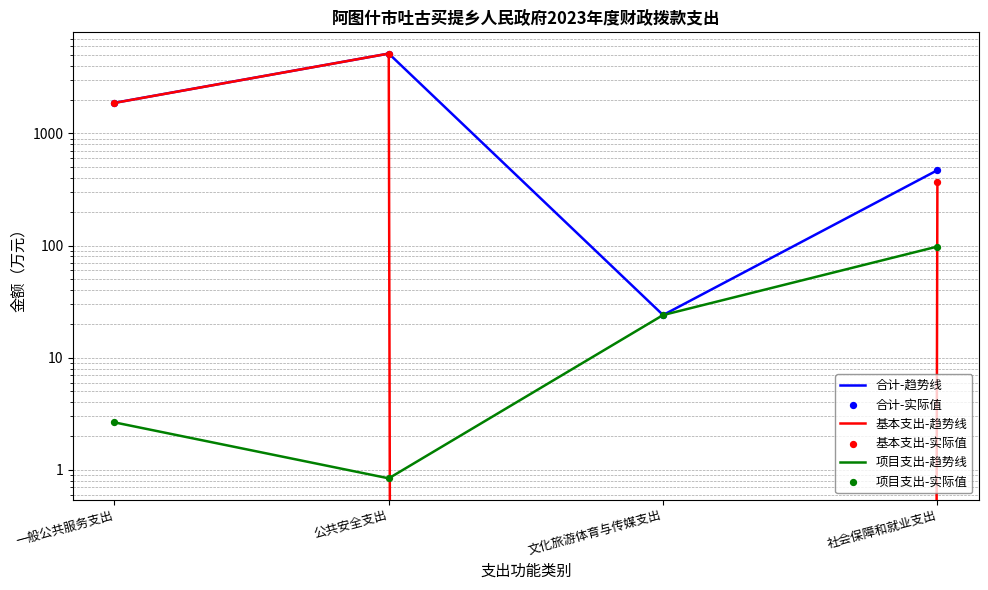

Which series reaches the minimum Y coordinate?

基本支出-趋势线